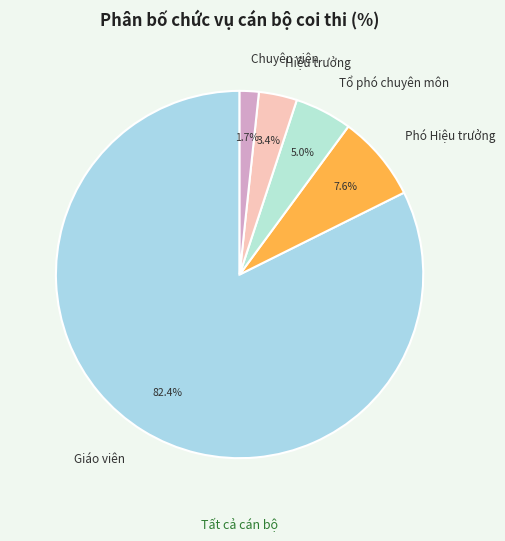

What portion of the pie excludes Hiệu trưởng?

96.6%